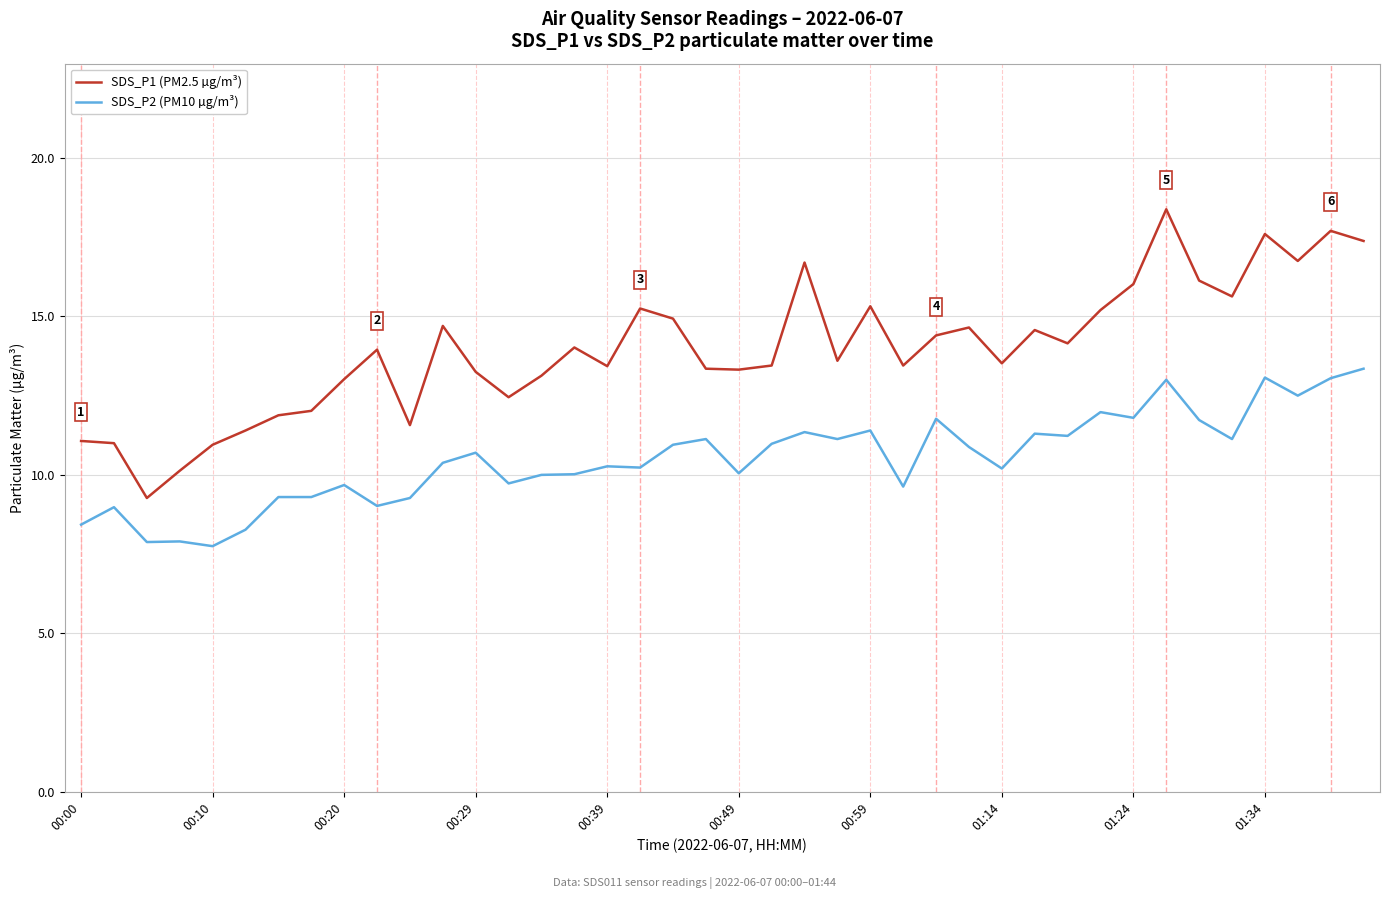

Which series has the widest spread of values?

SDS_P1 (PM2.5 µg/m³)